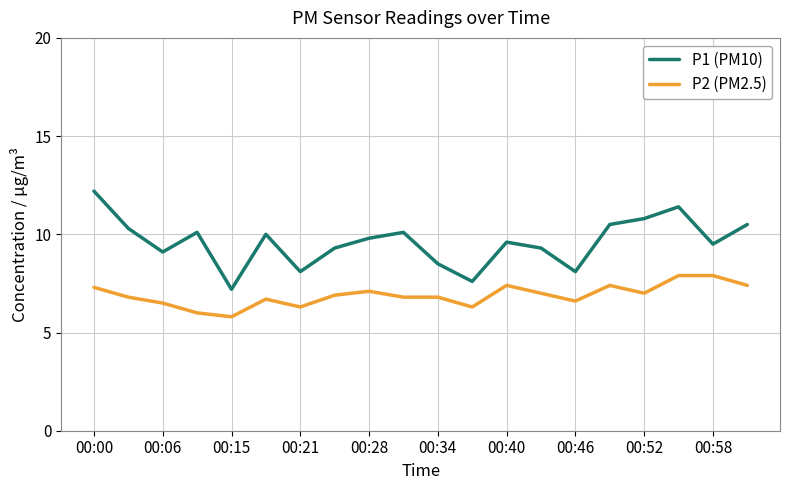

How many distinct data groups are displayed?

2